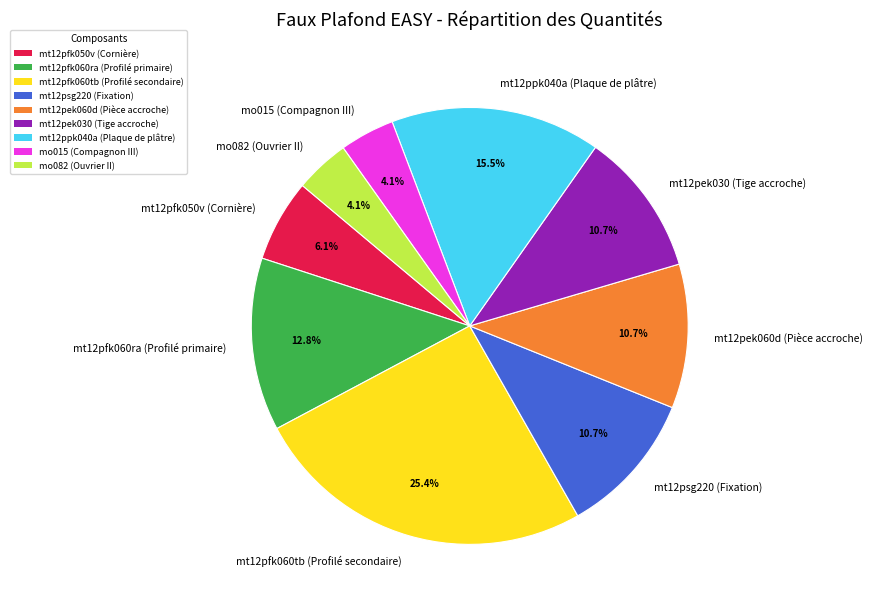

The mt12pfk050v (Cornière) slice represents 6% of the pie. True or false?

True